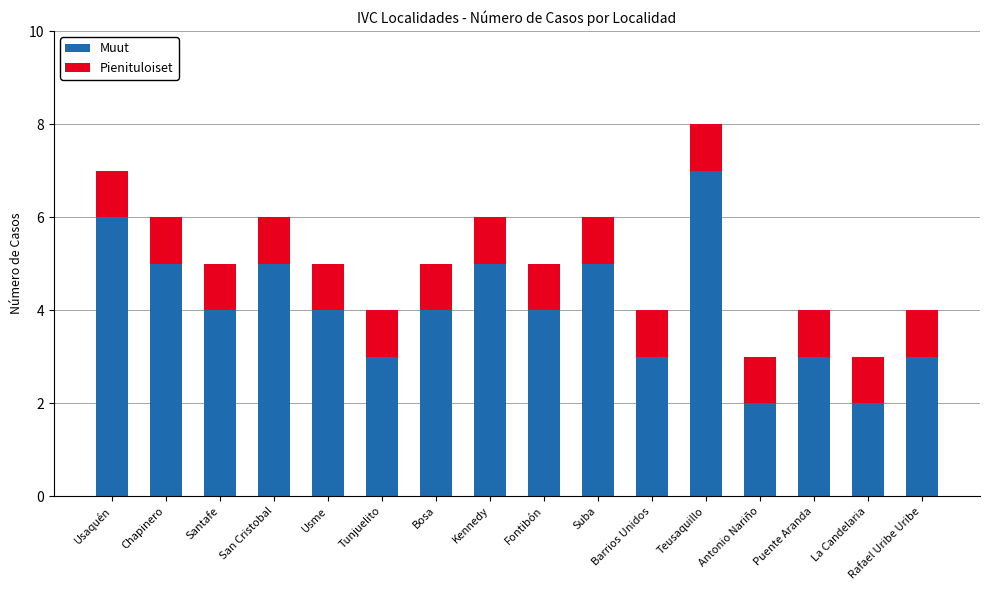

Count the number of data series in this chart.

2